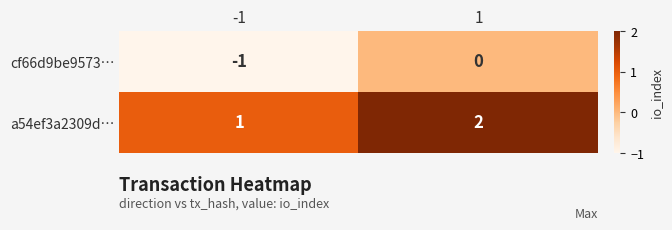

The a54ef3a2309d… series shows 3 at 1. True or false?

False